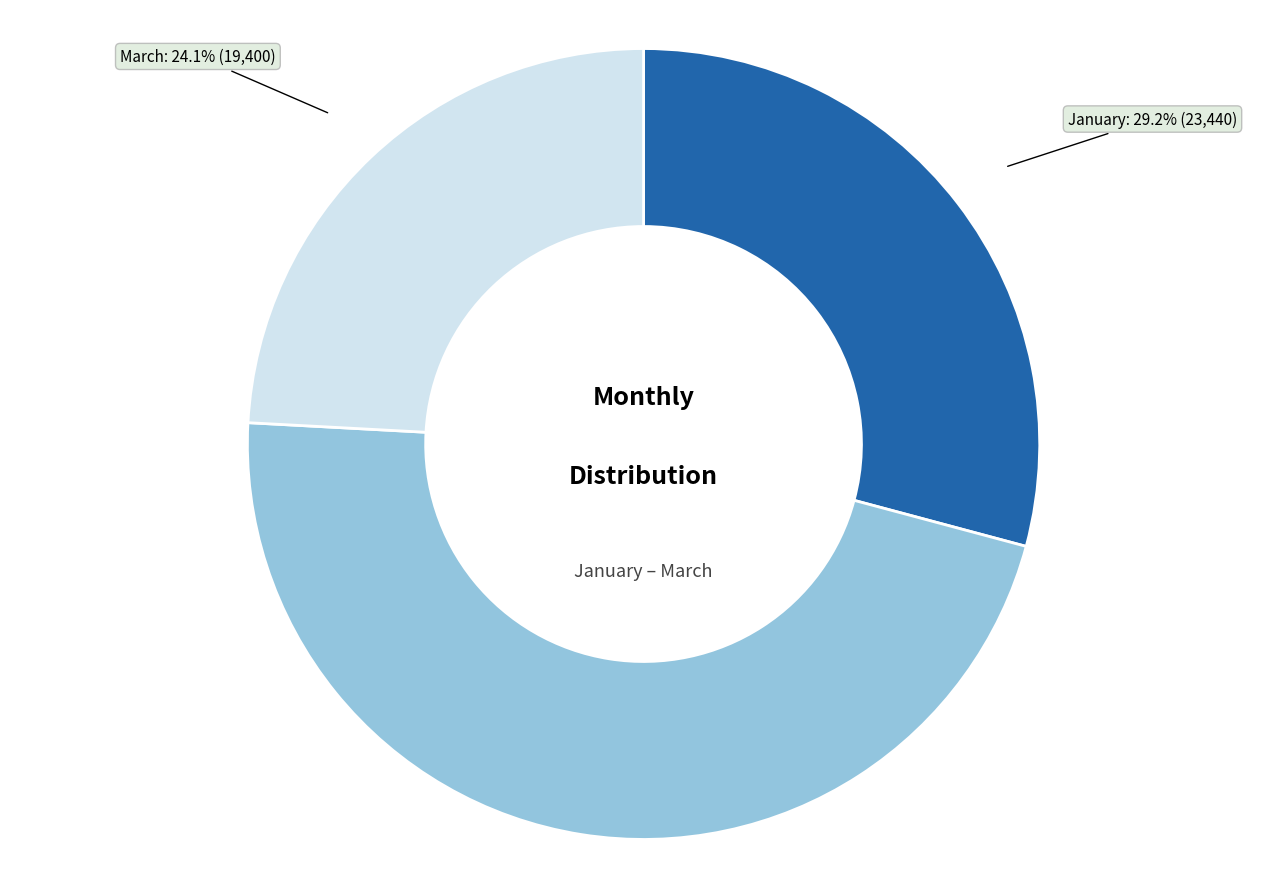

To the nearest percent, what portion does March represent?

24%